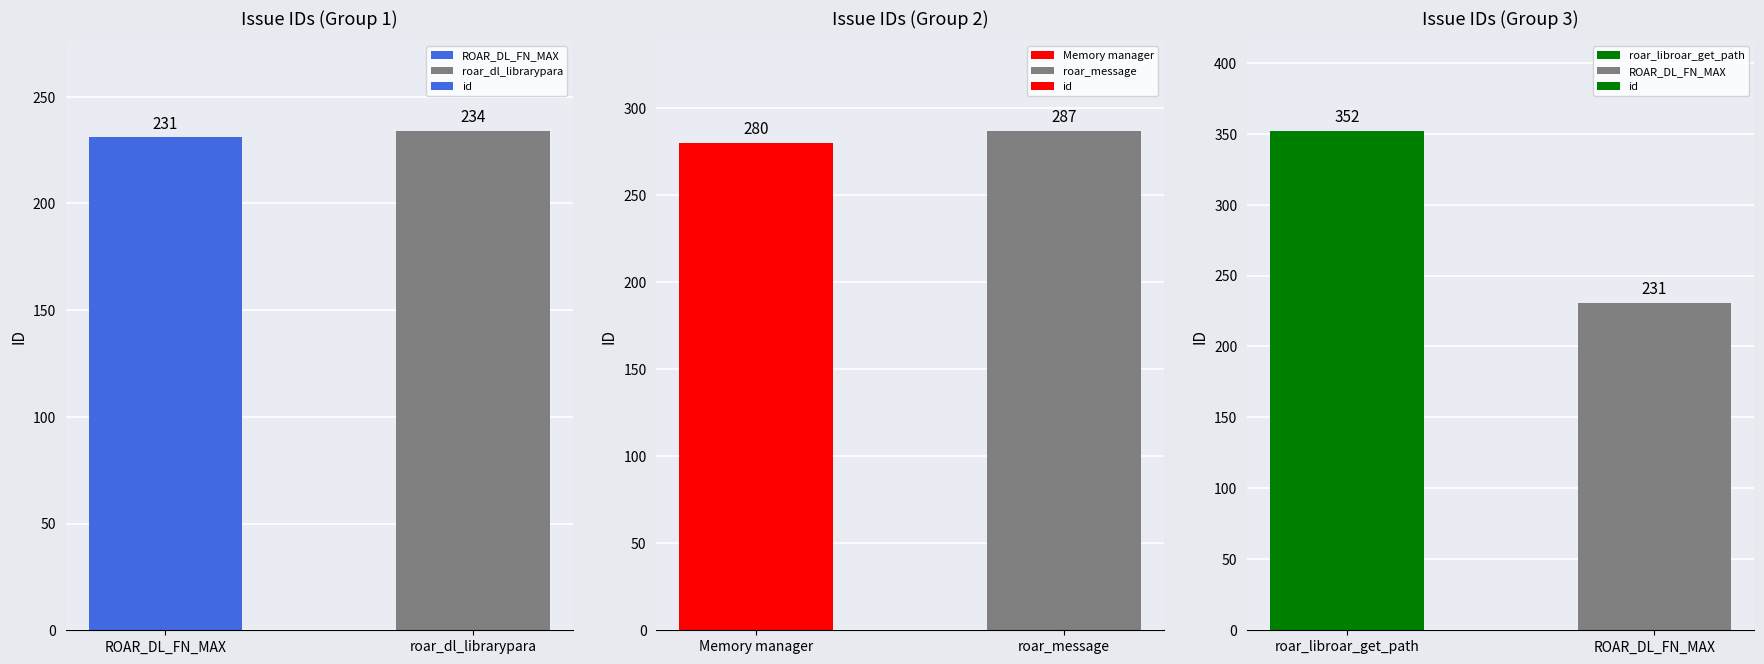

What is the label of the 2nd bar from the left?

ROAR_DL_FN_MAX